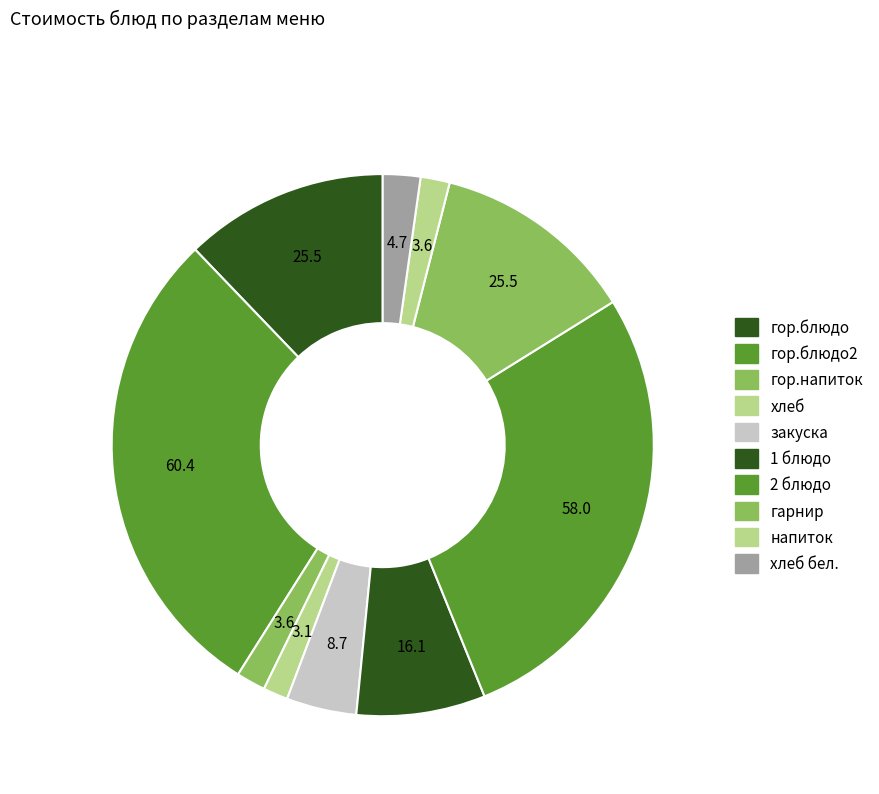

How many segments does this pie chart have?

10